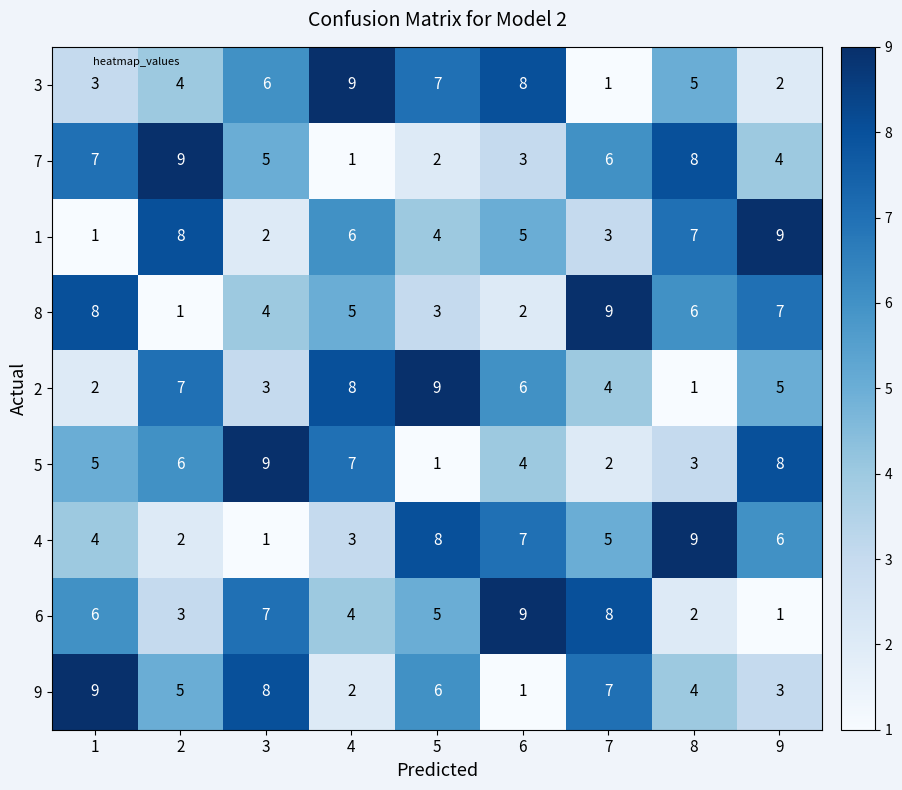

Which series changed the most between 3 and 5?

5